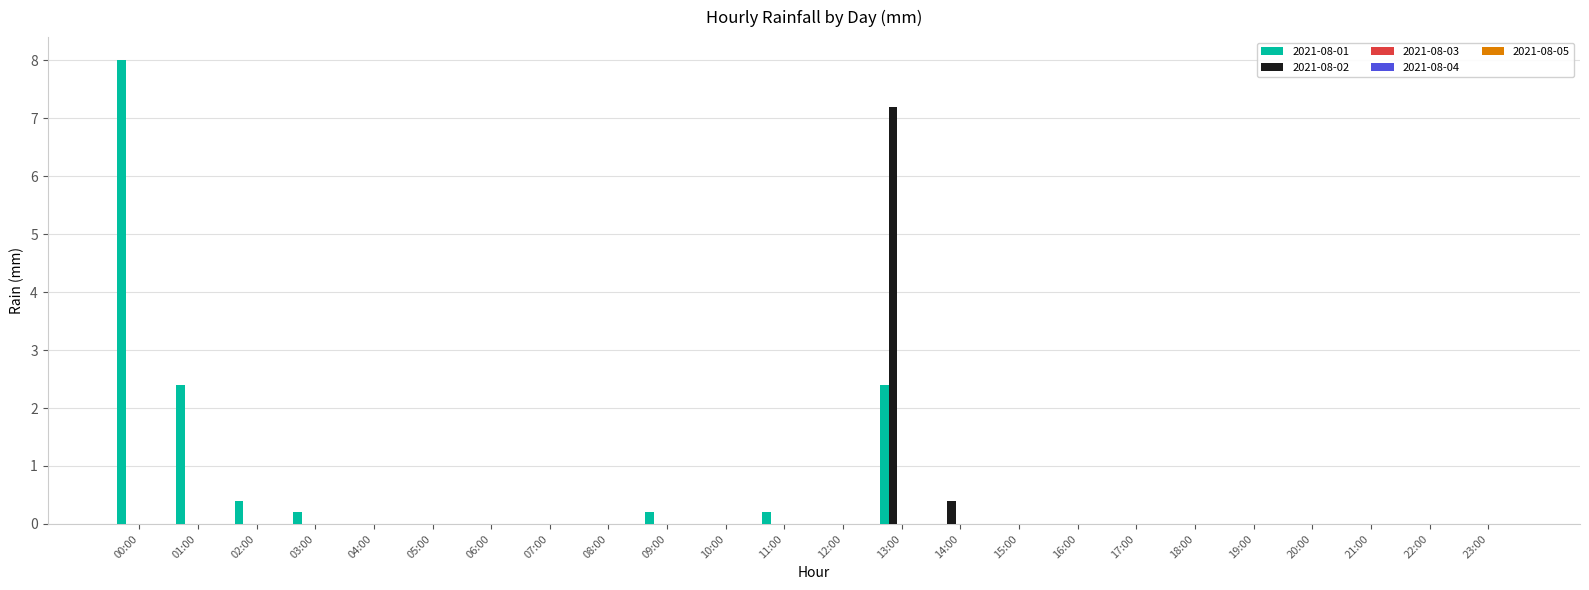

What is the total value across all series at 14:00?

0.4